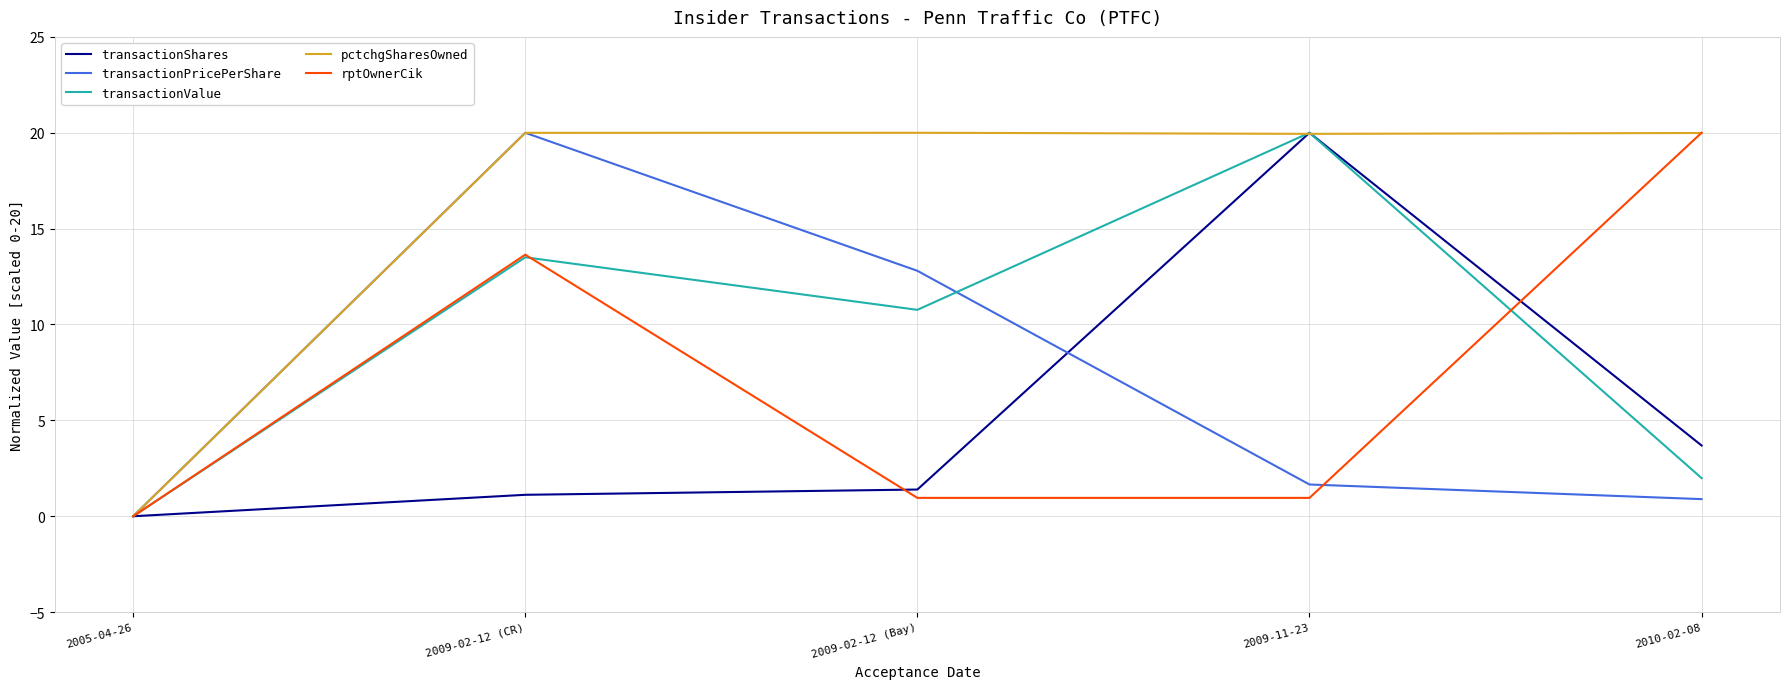

What is the total value across all series at 2009-02-12 (CR)?

68.3